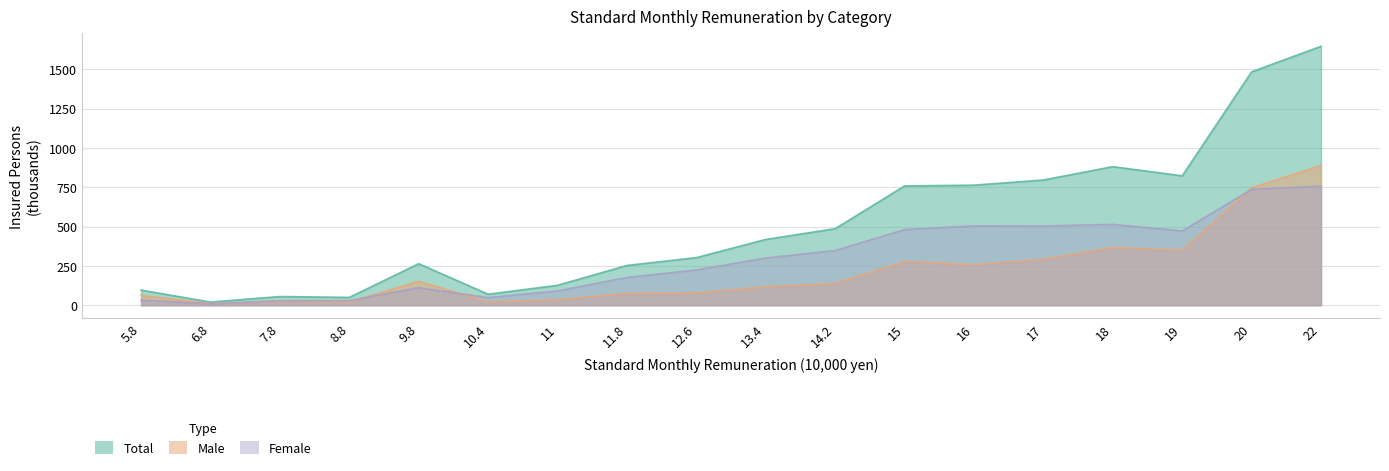

What is the total value across all series at 12.6?

605.6